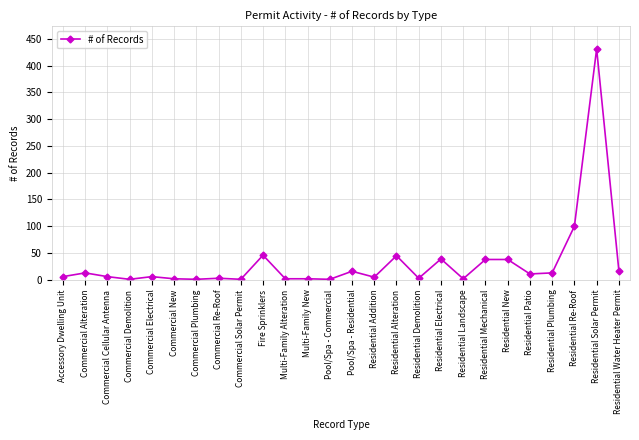

What is the sum of all values?

848